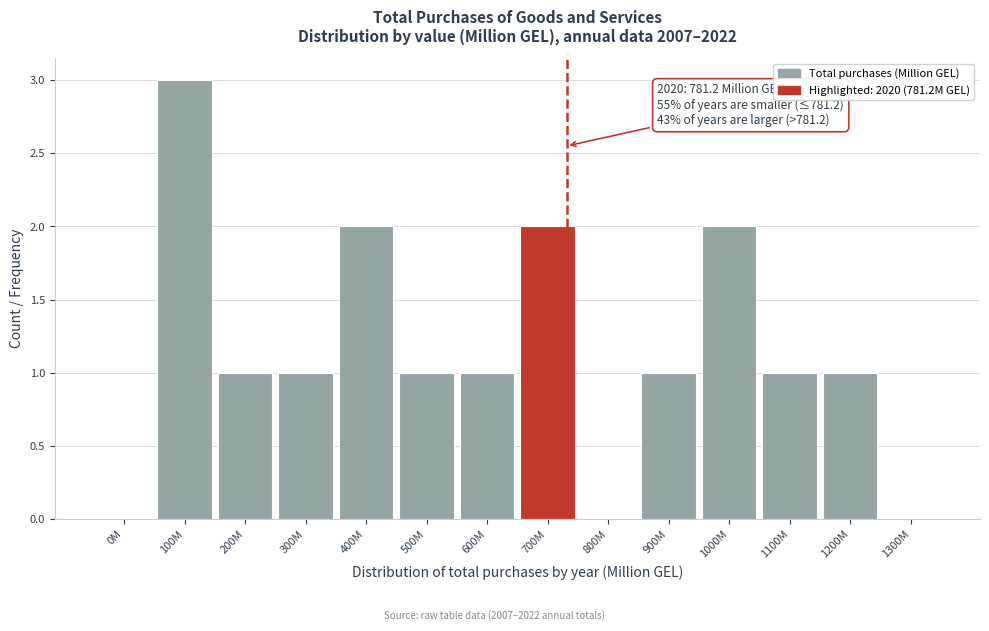

Reading left to right, transcribe all the data shown in this chart.

0M=0	100M=3	200M=1	300M=1	400M=2	500M=1	600M=1	700M=2	800M=0	900M=1	1000M=2	1100M=1	1200M=1	1300M=0